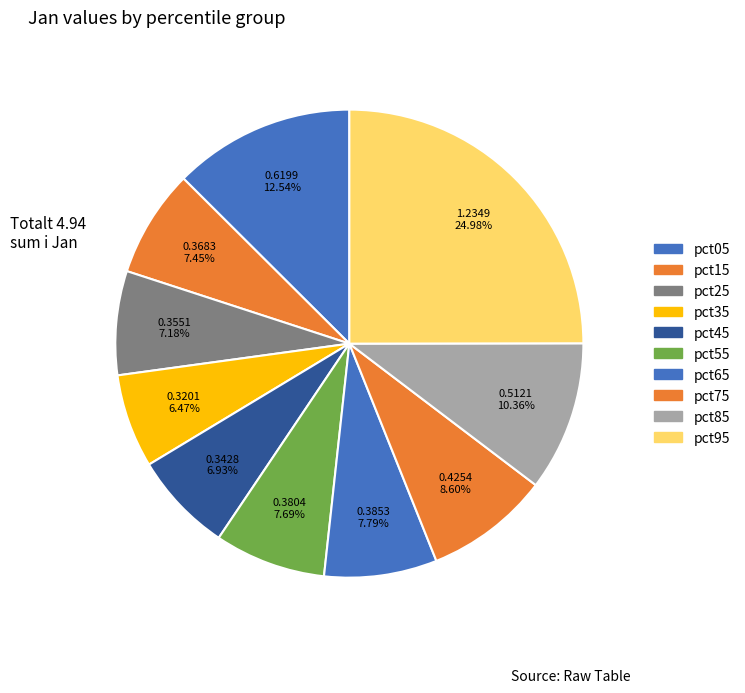

Count the number of slices in the pie.

10